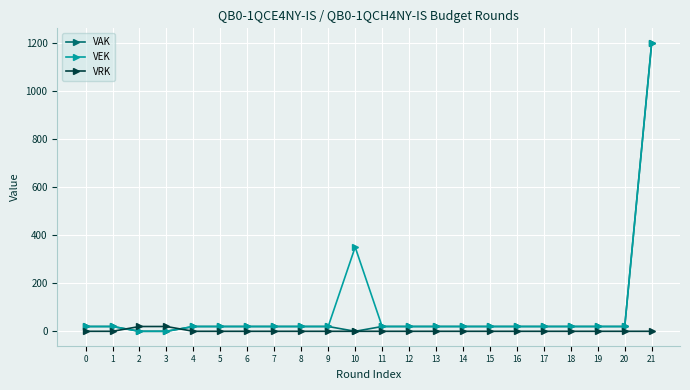

True or false: VRK and VEK intersect in this chart.

True